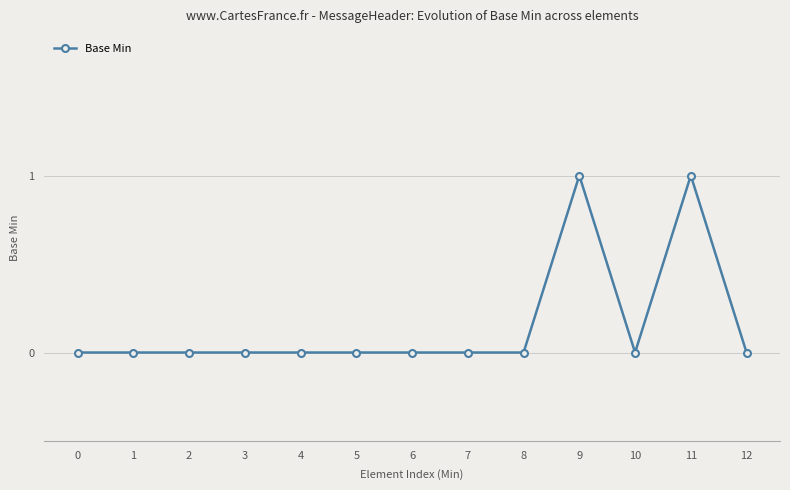

Count the number of categories in the chart.

13